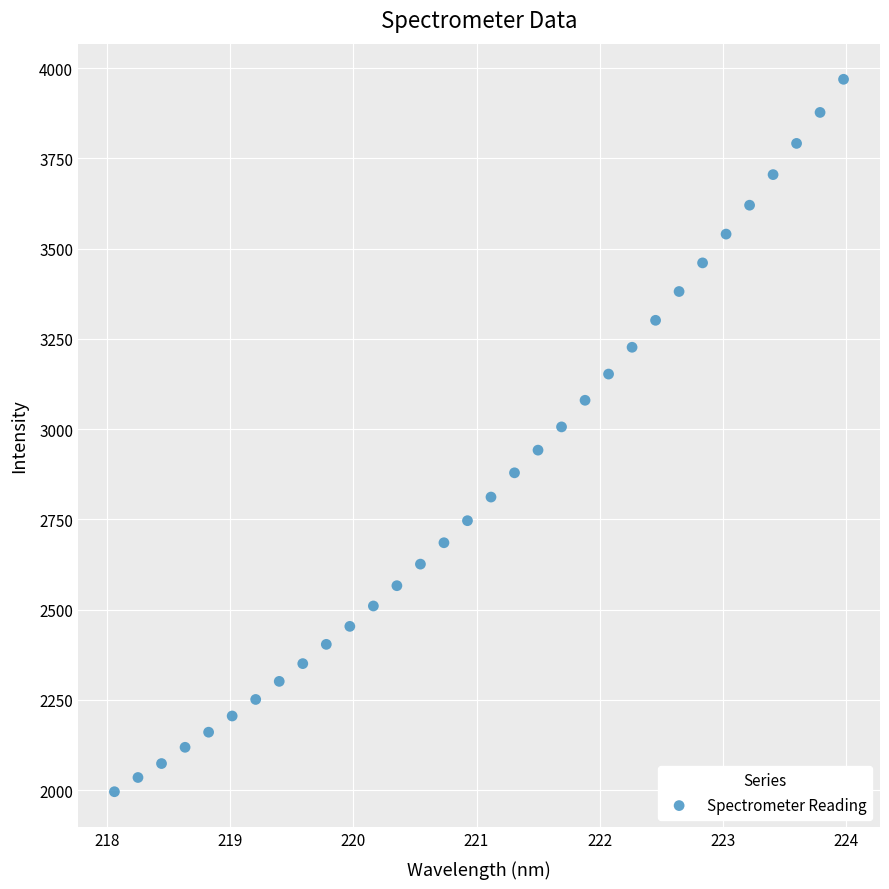

What is the range of X values (max minus min)?

5.9